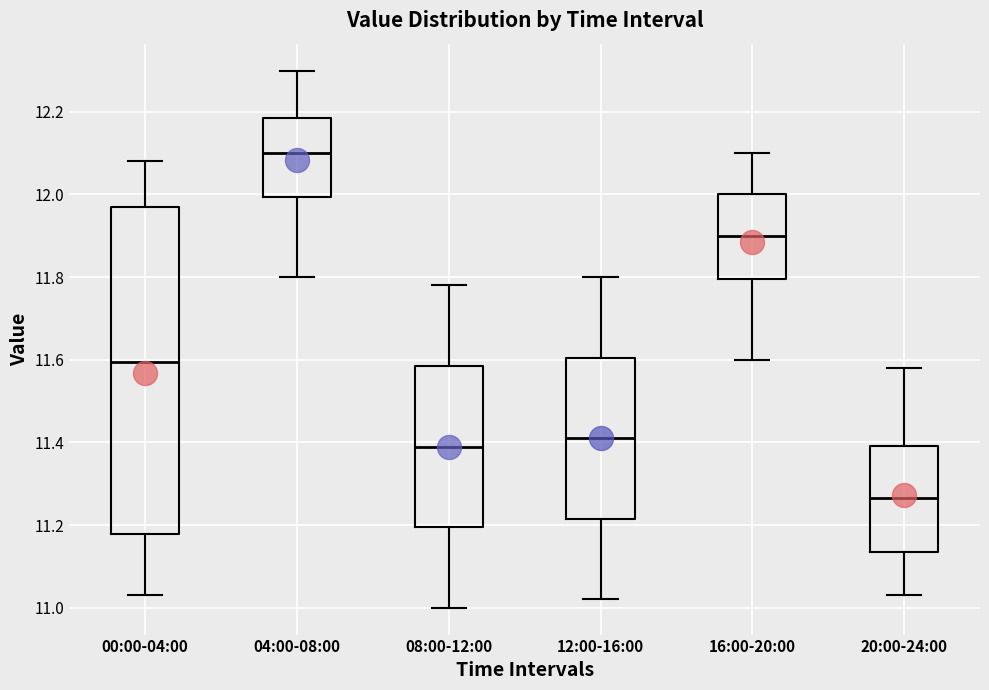

Reading left to right, transcribe this box plot: for each box, give where its median line is, the range the box spans, and where its two whiskers end, as read against the y-axis. The values are not printed on the chart, so give them approximately, as read against the axis.

00:00-04:00: median 11.60, box 11.18 to 11.98, whiskers 11.04 to 12.08
04:00-08:00: median 12.10, box 12.00 to 12.18, whiskers 11.80 to 12.30
08:00-12:00: median 11.40, box 11.20 to 11.58, whiskers 11.00 to 11.78
12:00-16:00: median 11.42, box 11.22 to 11.60, whiskers 11.02 to 11.80
16:00-20:00: median 11.90, box 11.80 to 12.00, whiskers 11.60 to 12.10
20:00-24:00: median 11.26, box 11.14 to 11.40, whiskers 11.04 to 11.58